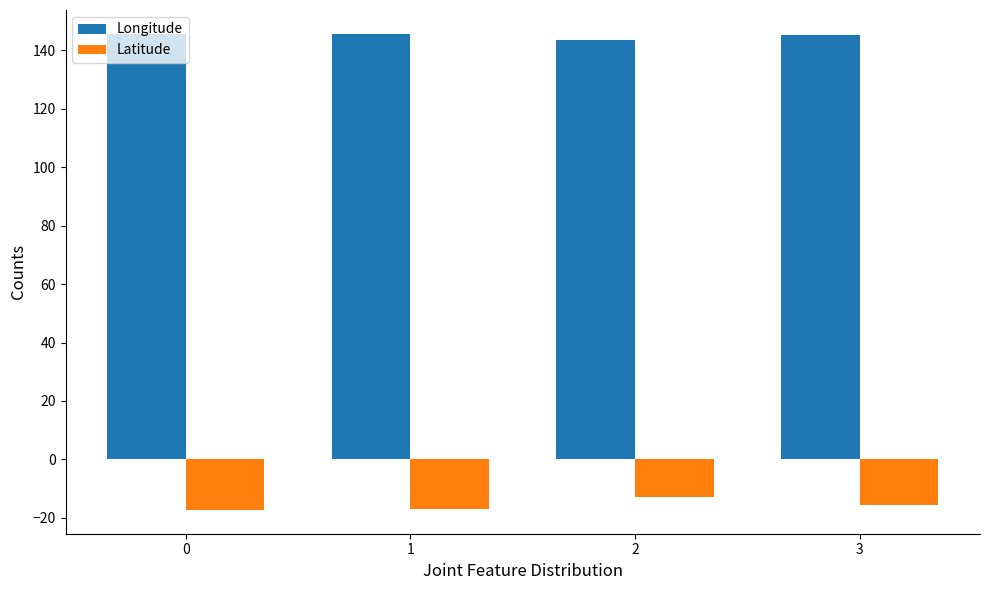

What is the sum of the Latitude values at 0 and 2?

-30.1